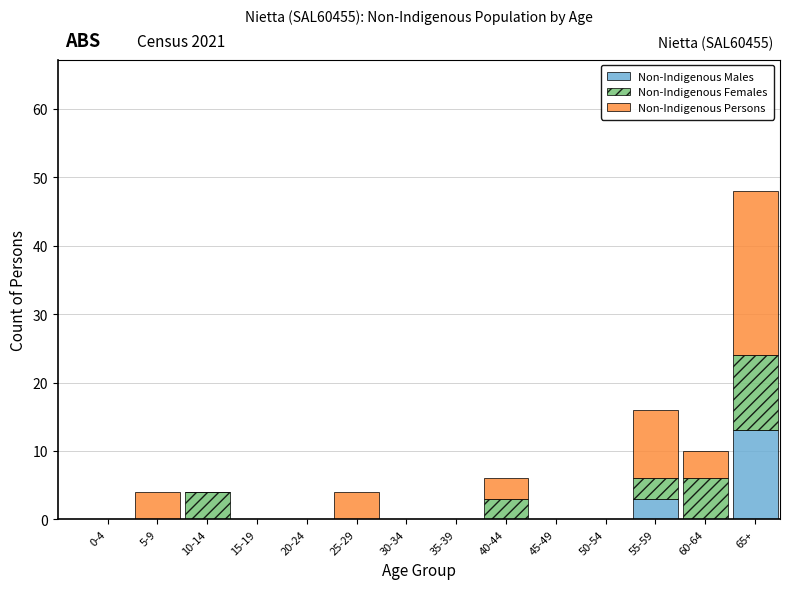

What is the sum of all Non-Indigenous Males values?

16